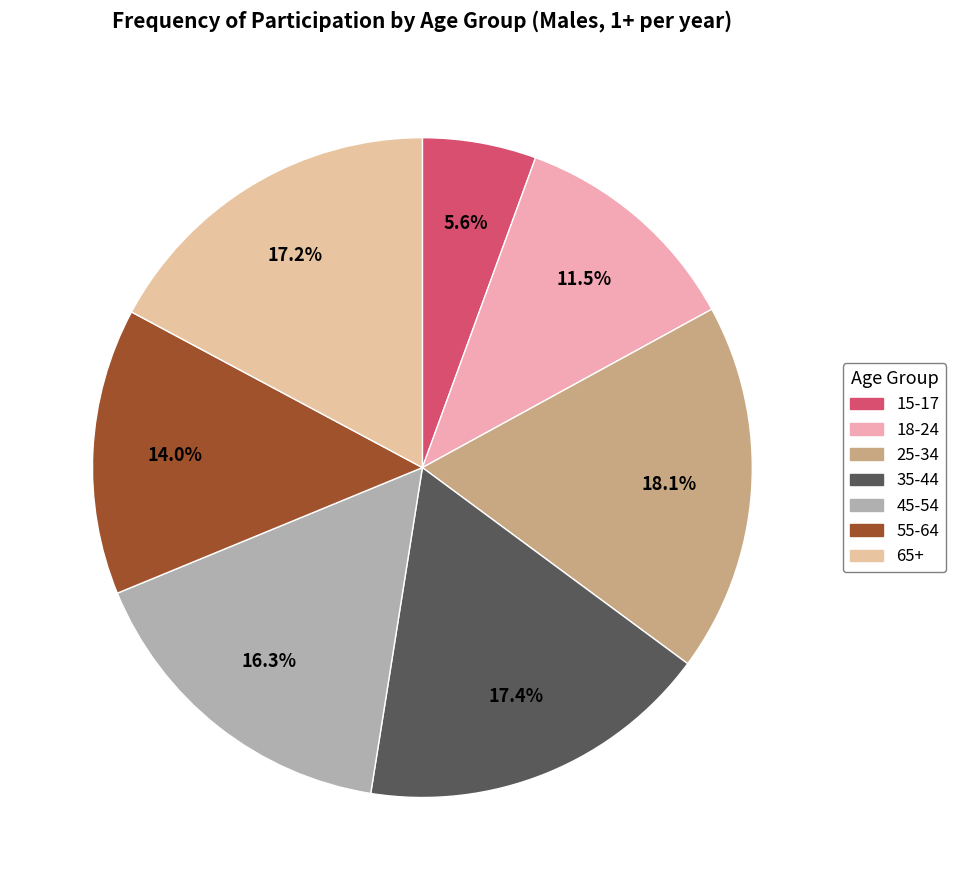

Does 25-34 represent more than half of the total?

No